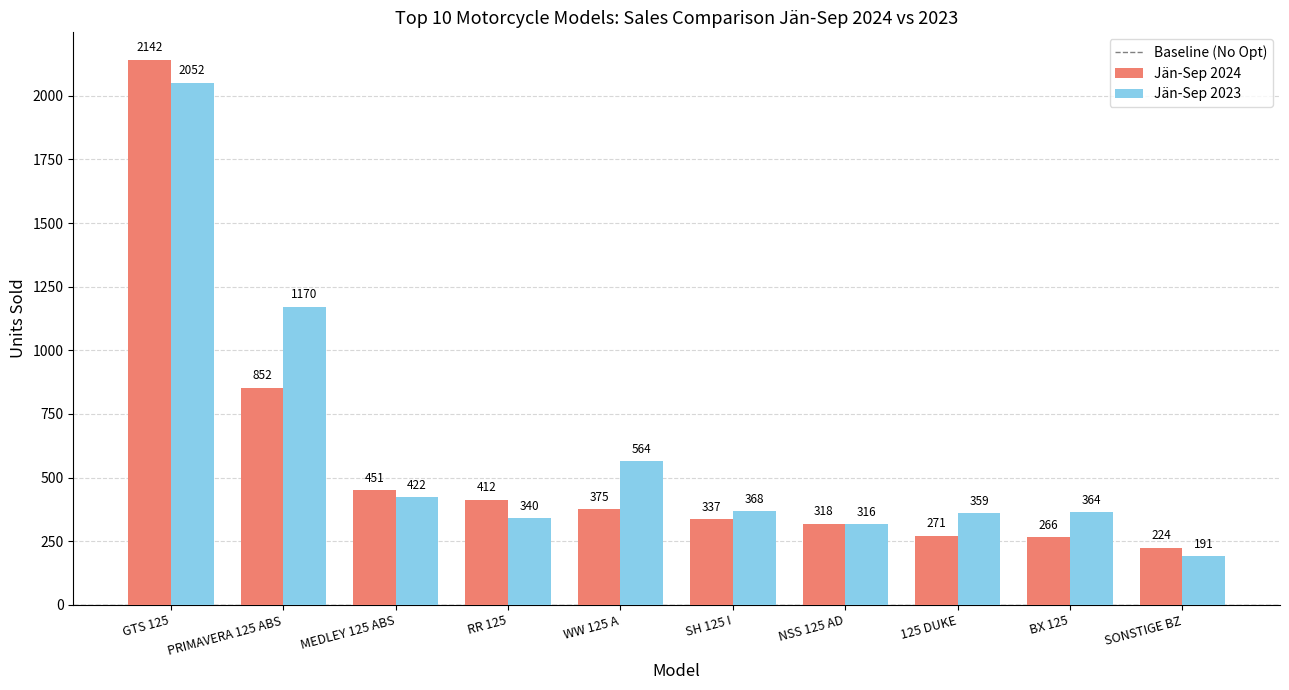

Reading left to right, extract all data points from this chart.

Jän-Sep 2024: 2142	852	451	412	375	337	318	271	266	224
Jän-Sep 2023: 2052	1170	422	340	564	368	316	359	364	191